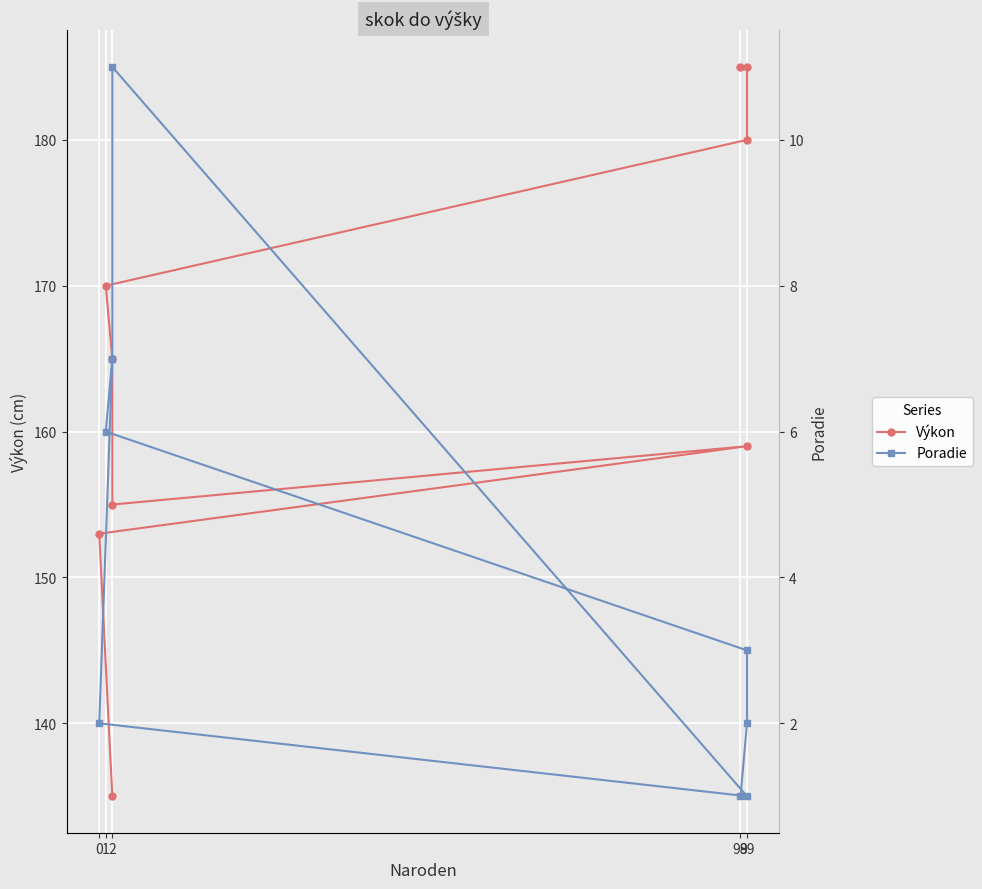

What is the difference between the Poradie values at 6 and 1?

1